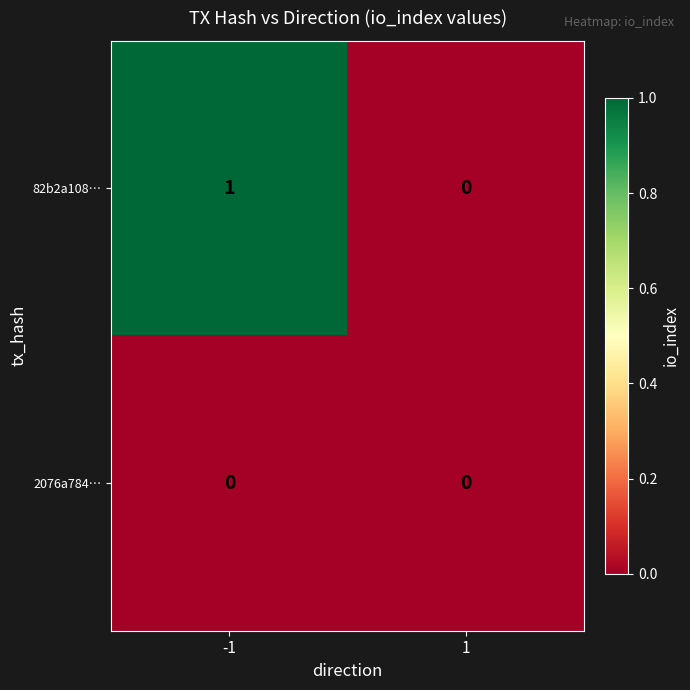

Is the value of 82b2a108… at -1 greater than the value of 2076a784… at -1?

Yes